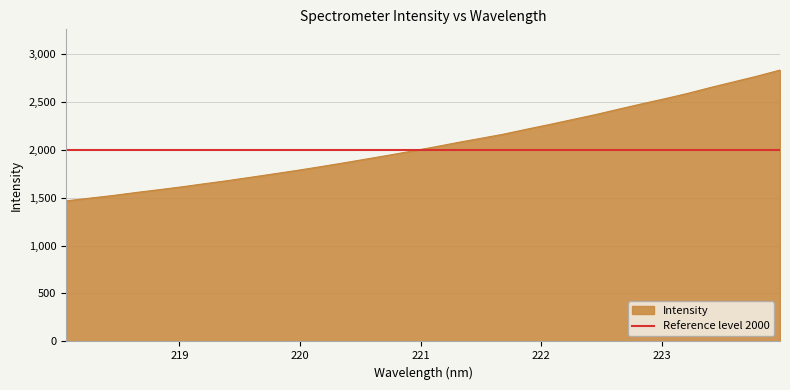

What is the ratio of the value at 219.2067 to the value at 223.408?

0.6